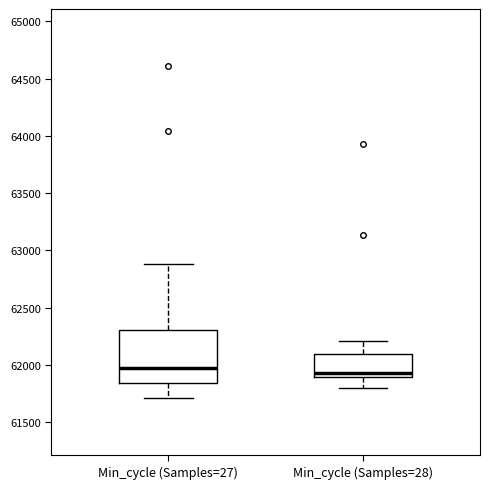

Which box is the tallest, from its lower edge to its upper edge?

Min_cycle (Samples=27)